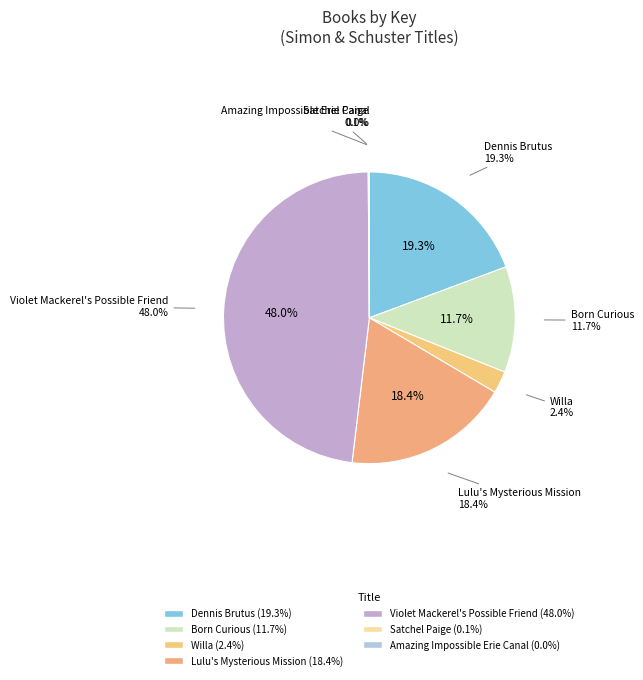

How many segments does this pie chart have?

7